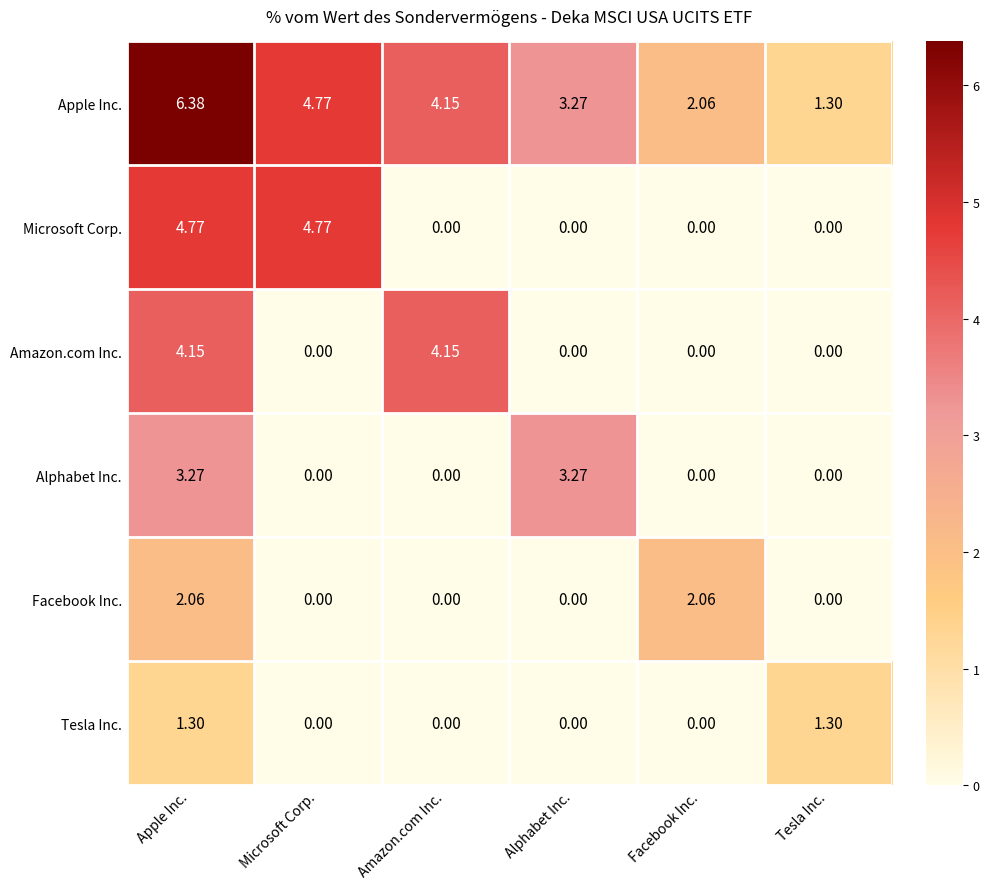

Which series changed the most between Amazon.com Inc. and Alphabet Inc.?

Amazon.com Inc.